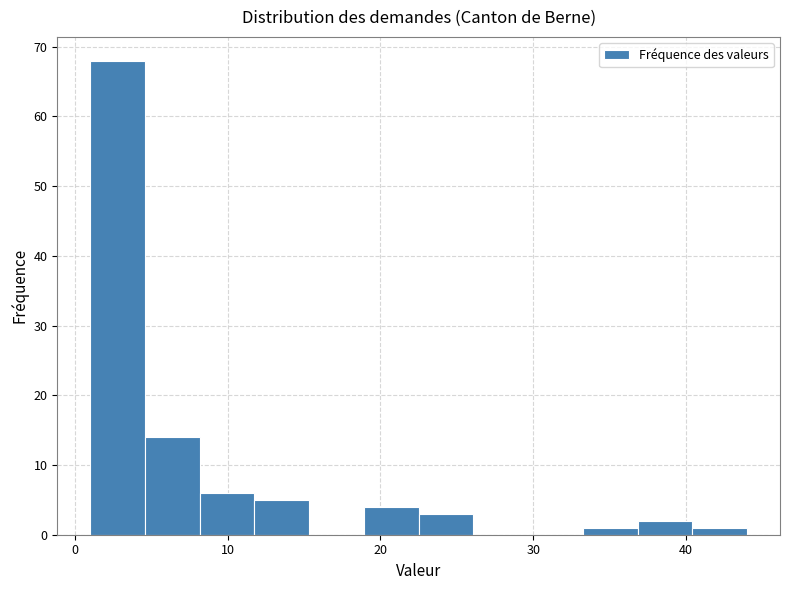

Around what value on the x-axis is the tallest bar? Give the approximate position of its centre, as read against the axis.

3